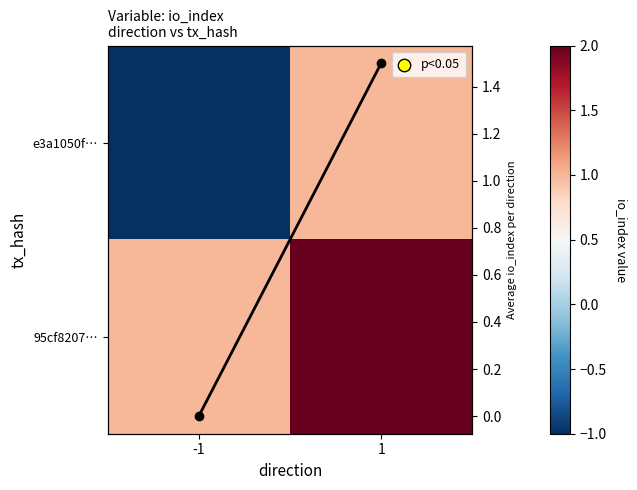

What is the greatest value displayed?

2.0